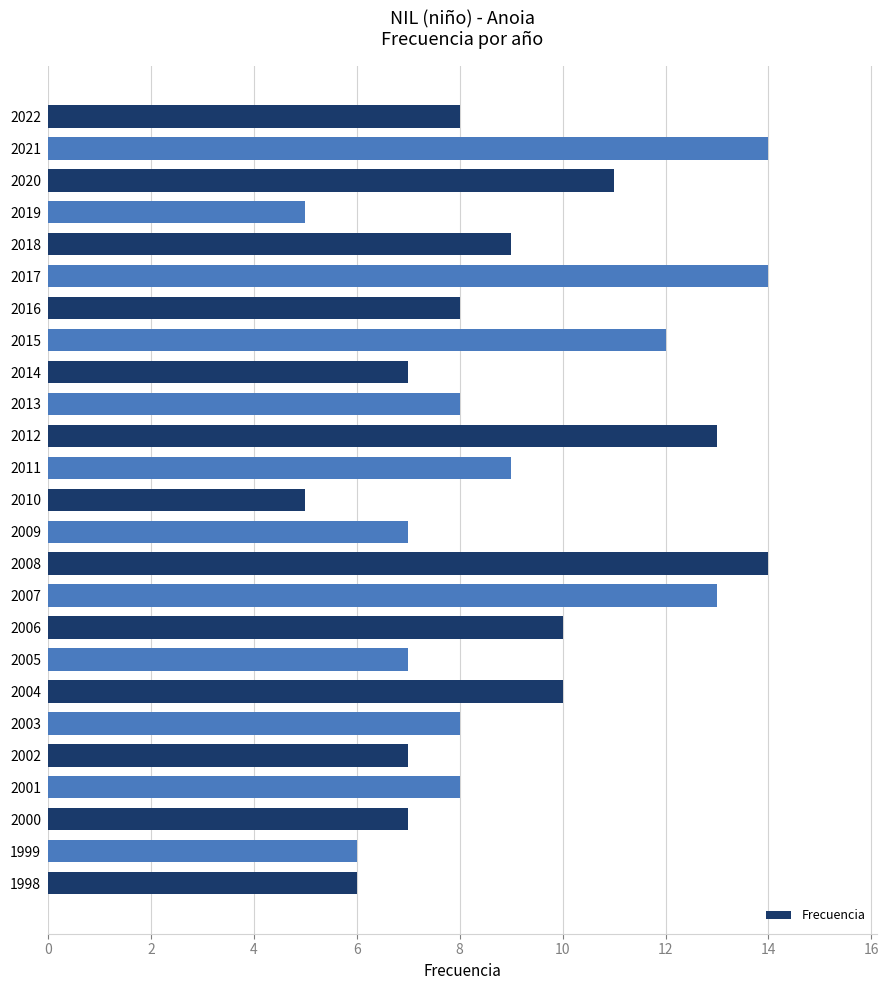

Does the chart contain any negative values?

No